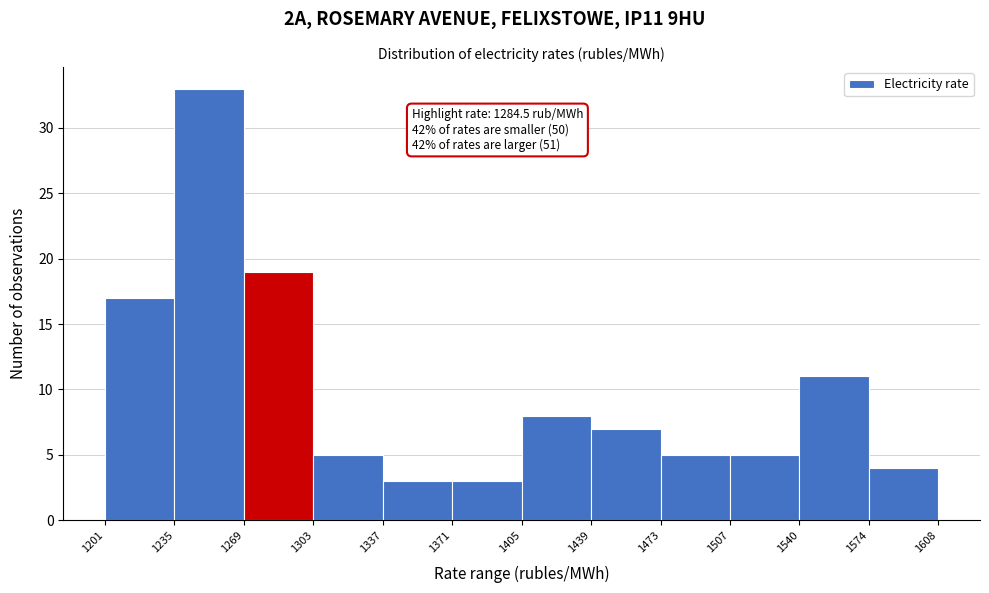

Which range on the x-axis has the tallest bar?

1235 to 1269